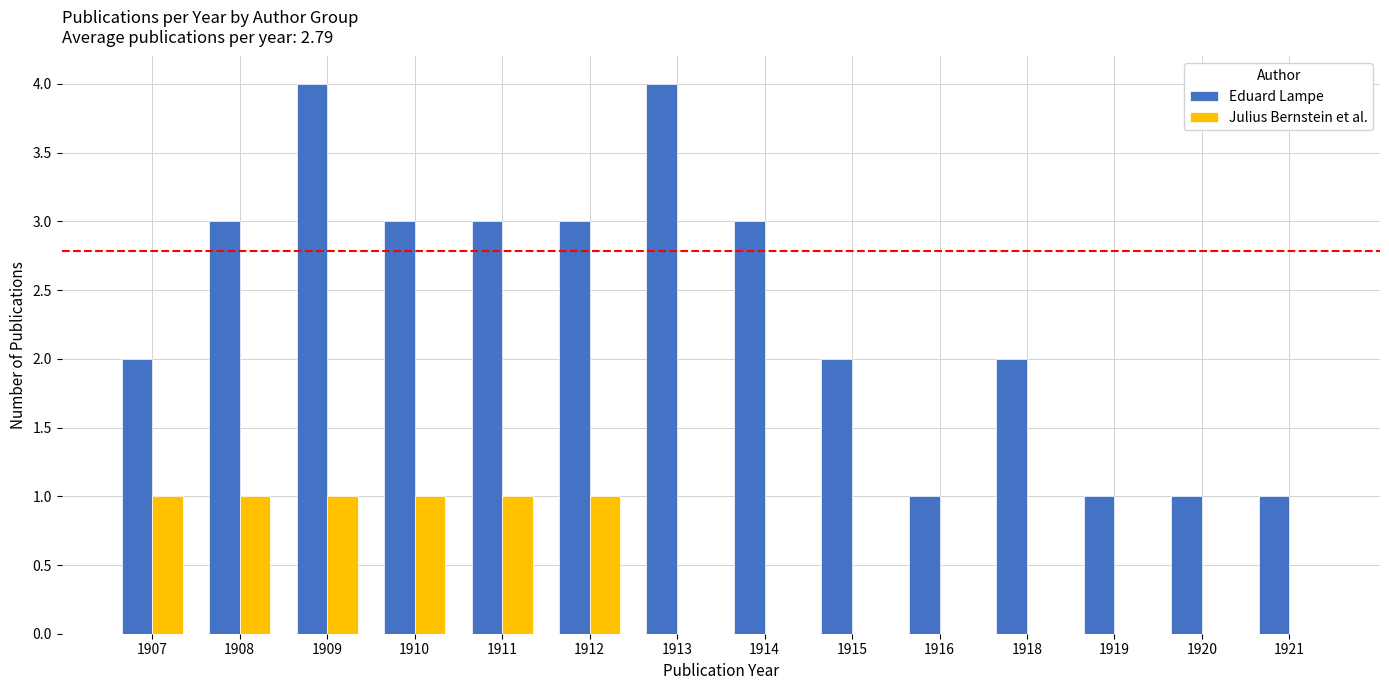

Is the value of Julius Bernstein et al. at 1920 greater than the value of Eduard Lampe at 1910?

No